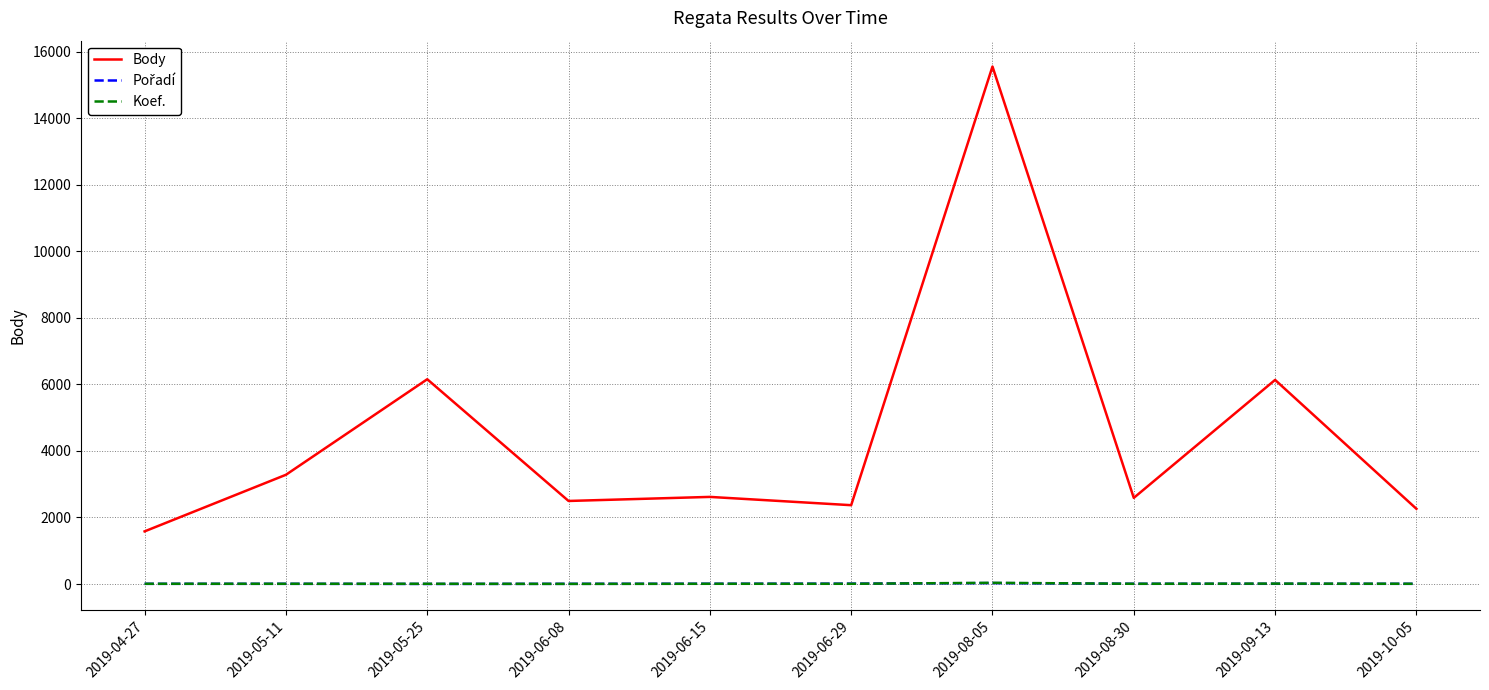

True or false: Body and Koef. cross at least once.

False